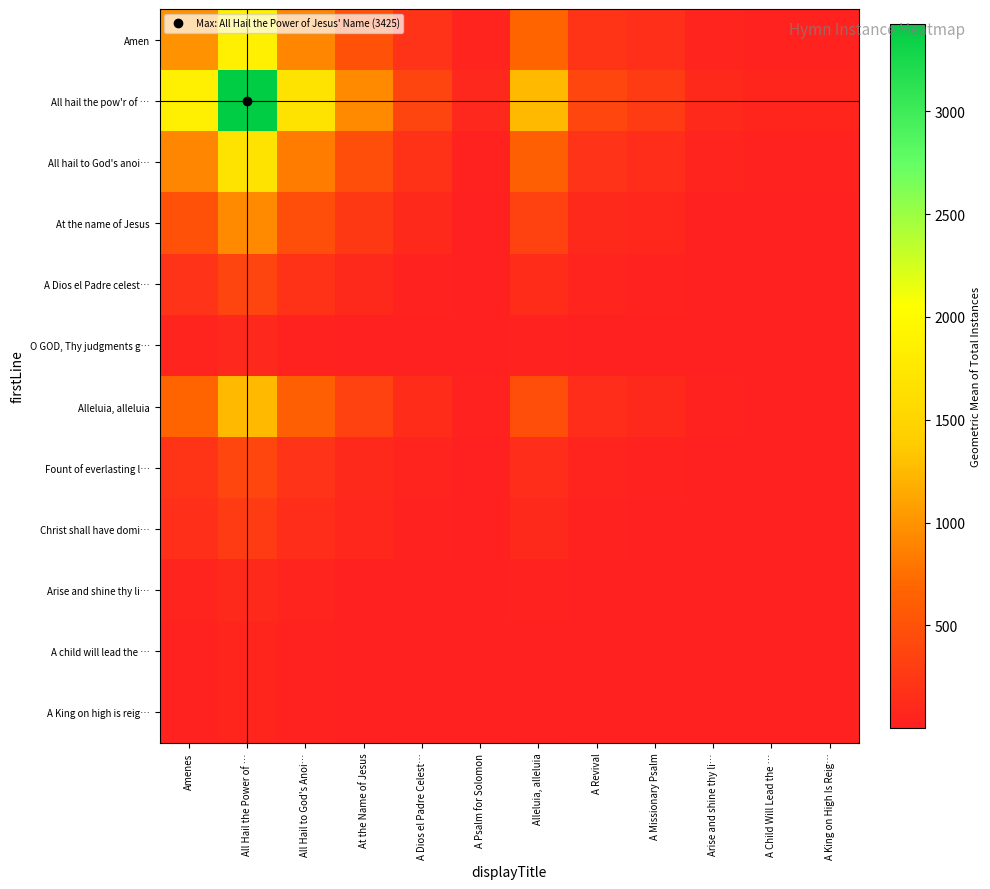

Which series has the largest range (max minus min)?

All hail the pow'r of …